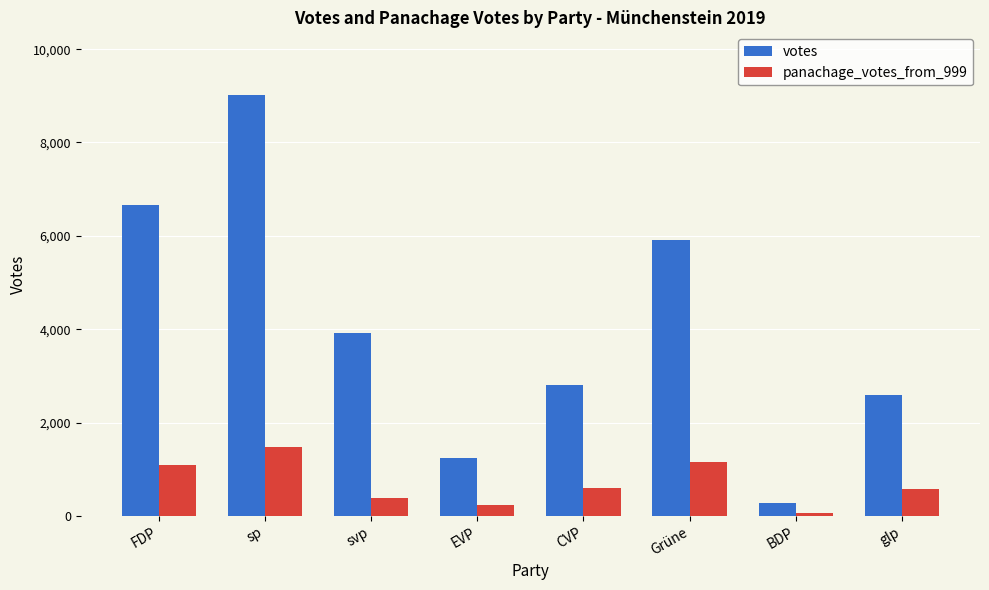

Rank the series at glp from lowest to highest value.

panachage_votes_from_999, votes